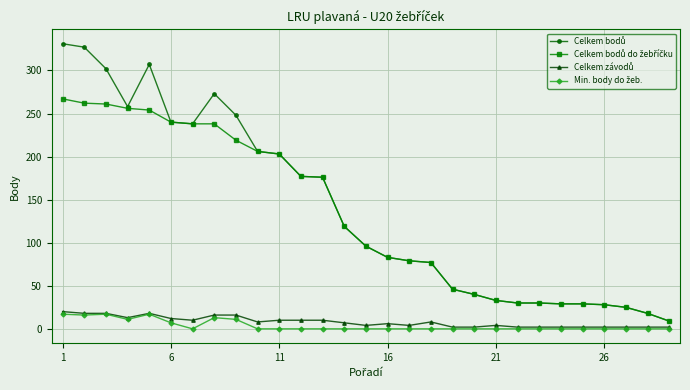

At how many categories does at least one series exceed 148?

13